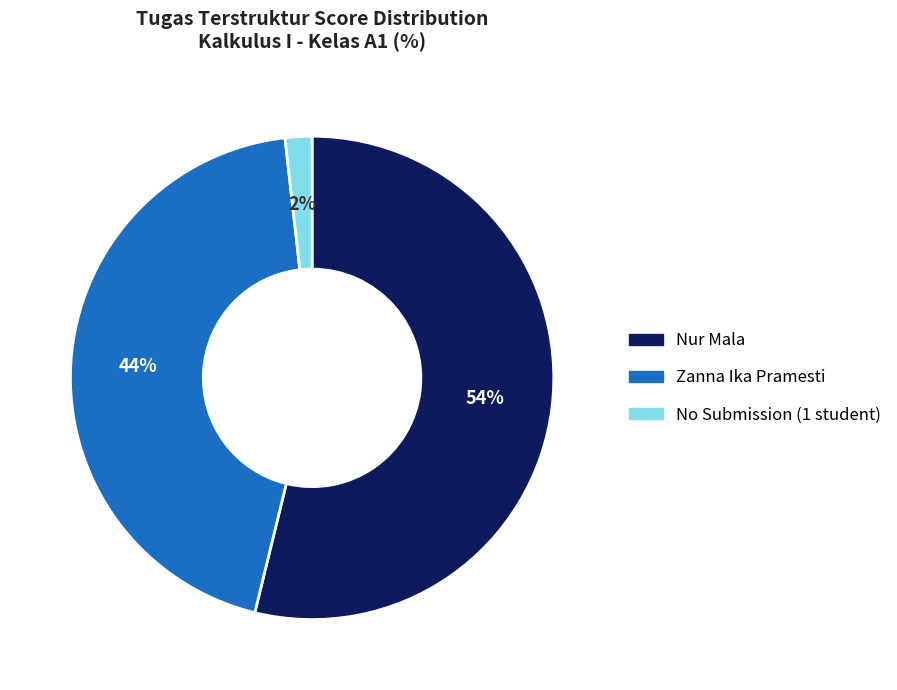

How many slices are in this pie chart?

3